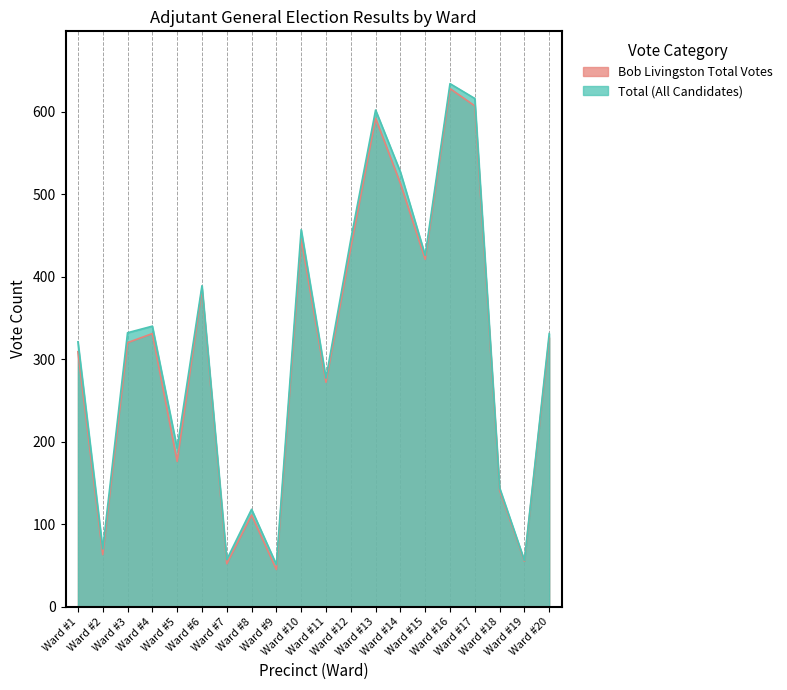

Between Ward #8 and Ward #20, which is larger?

Ward #20